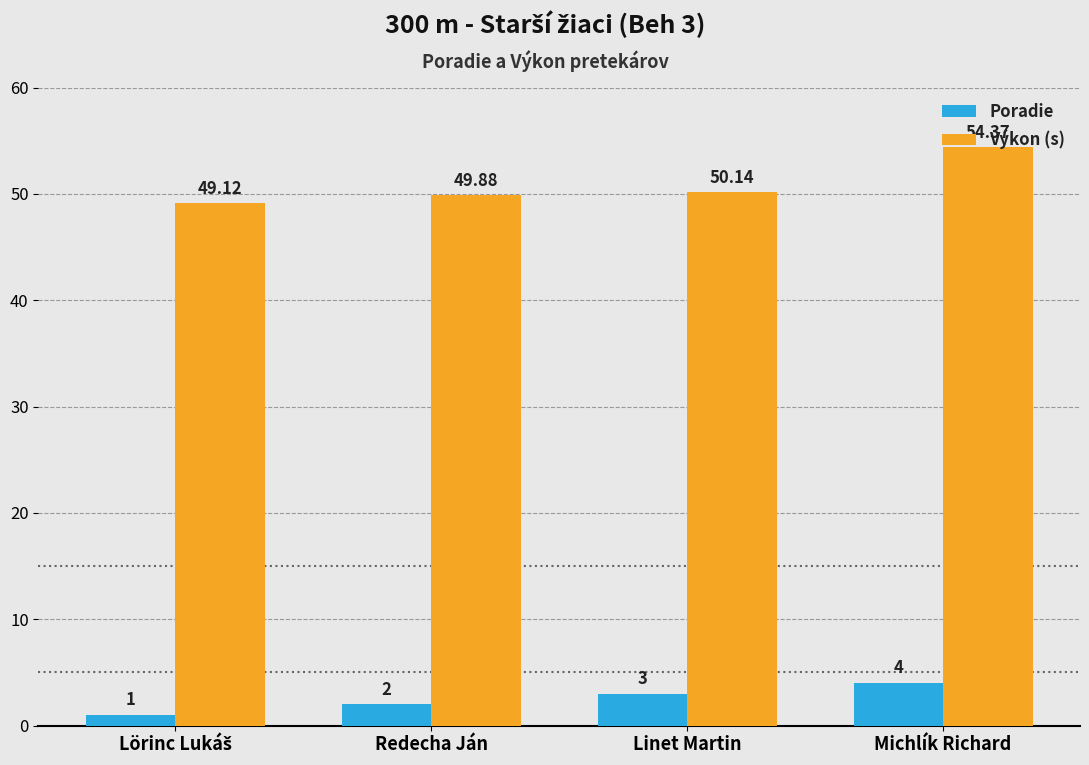

Are the bars grouped side by side (vs. stacked)?

Yes